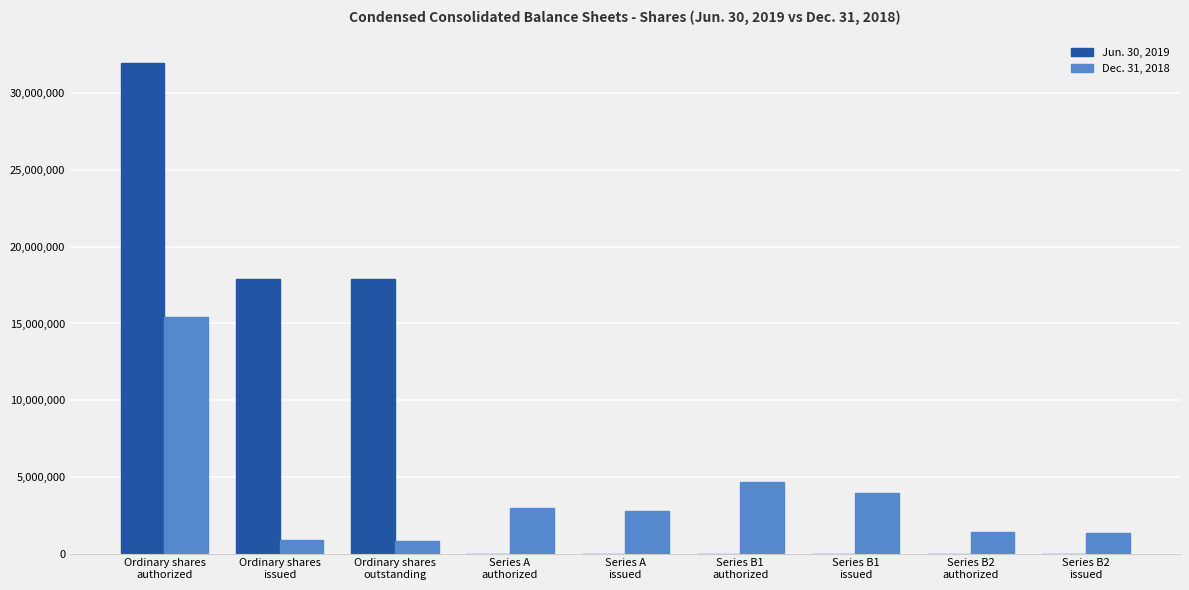

Which series has the largest total across all categories?

Jun. 30, 2019